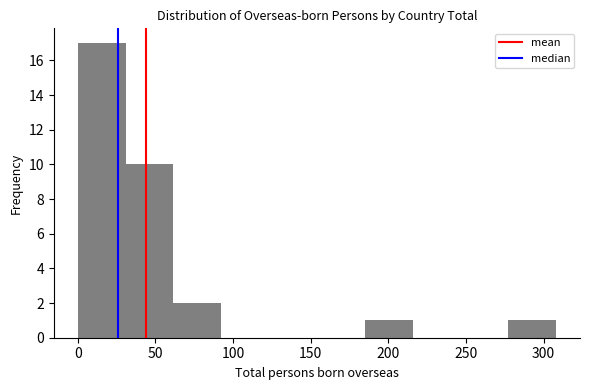

Reading left to right, list every bar in this chart as the range it spans on the x-axis followed by its height. Neither the bar edges nor the heights are printed on the chart, so give them approximately, as read against the axes.

0 to 30: 17
30 to 60: 10
60 to 90: 2
90 to 125: 0
125 to 155: 0
155 to 185: 0
185 to 215: 1
215 to 245: 0
245 to 275: 0
275 to 310: 1